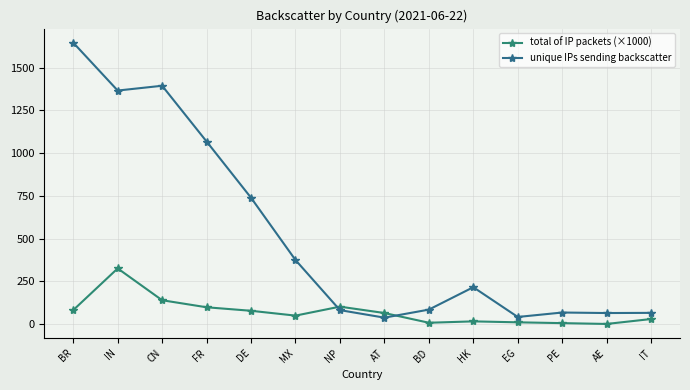

At which label is total of IP packets (×1000) closest to 163?

CN